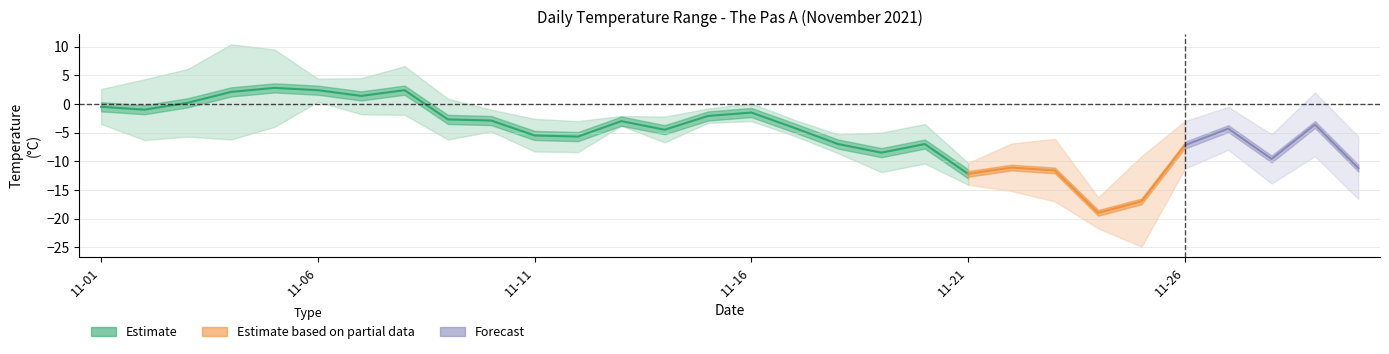

At which category does Max Temp (°C) reach its first local peak?

2021-11-04